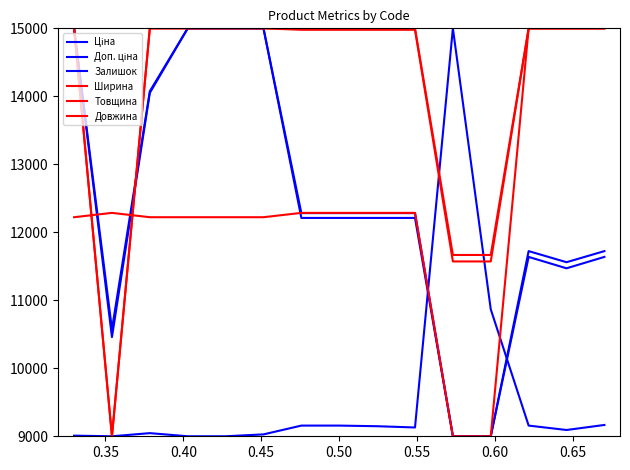

How many lines are shown in the chart?

6